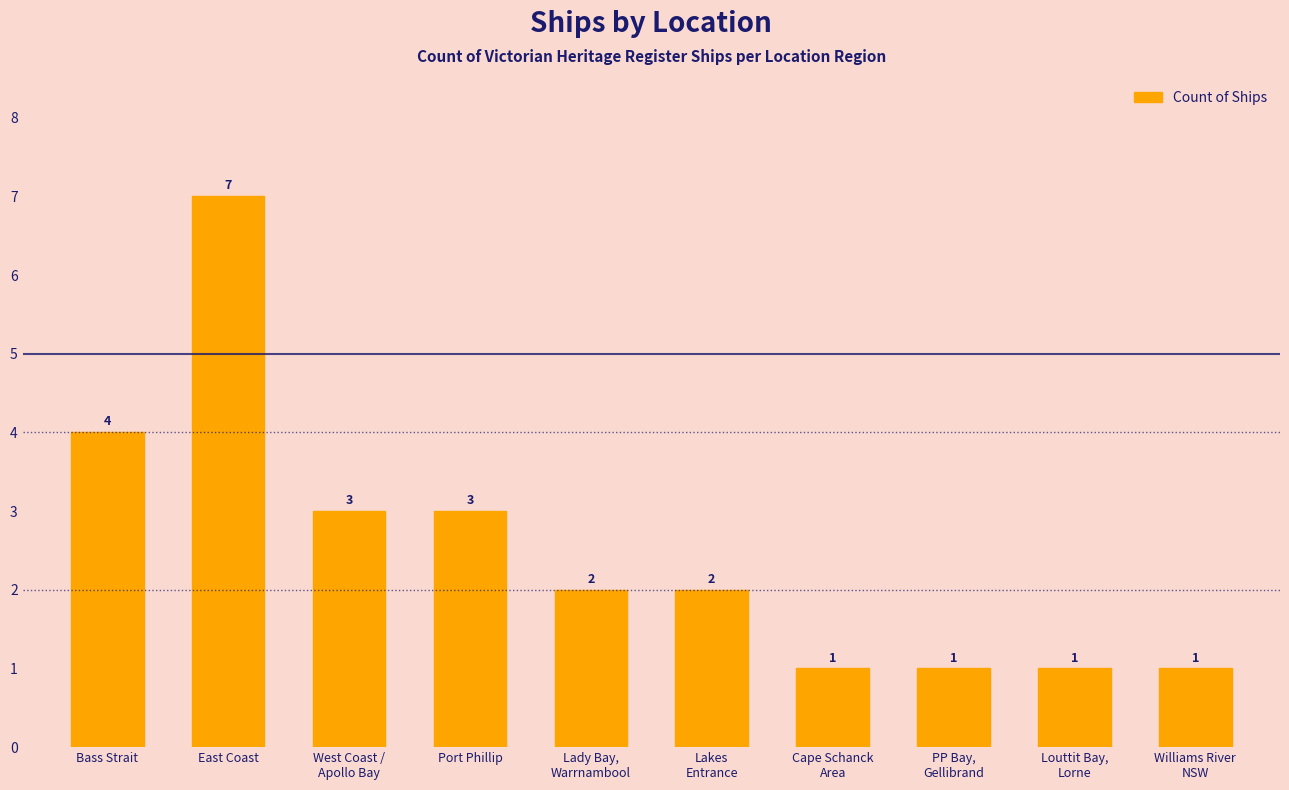

Does the chart contain any negative values?

No